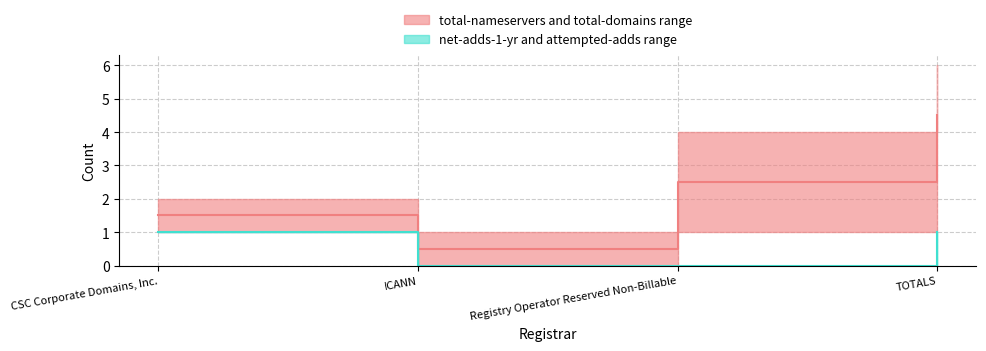

At which category is the sum across all series the highest?

TOTALS